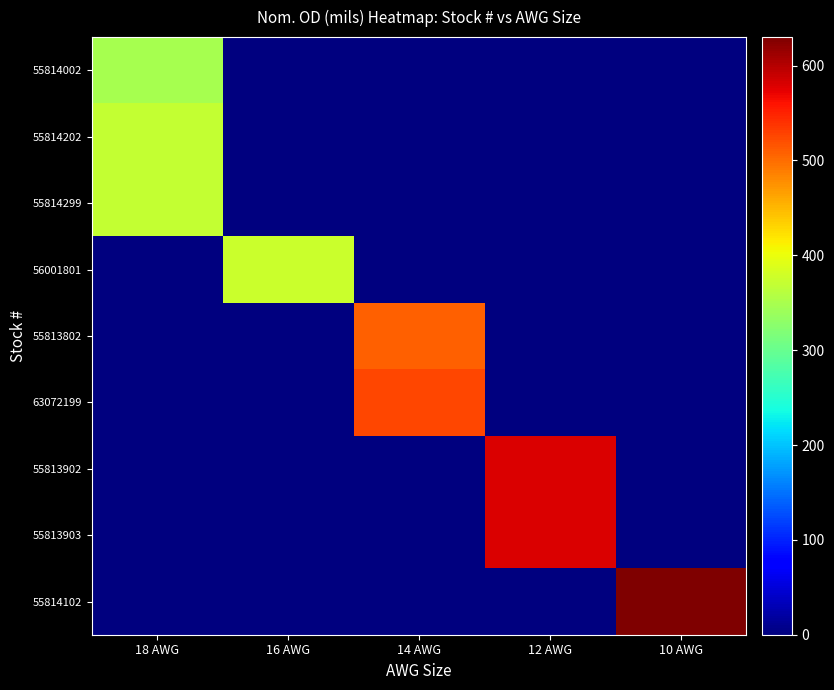

Reading right to left, extract all data points from this chart.

55814002: 10 AWG=0	12 AWG=0	14 AWG=0	16 AWG=0	18 AWG=348
55814202: 10 AWG=0	12 AWG=0	14 AWG=0	16 AWG=0	18 AWG=370
55814299: 10 AWG=0	12 AWG=0	14 AWG=0	16 AWG=0	18 AWG=370
56001801: 10 AWG=0	12 AWG=0	14 AWG=0	16 AWG=375	18 AWG=0
55813802: 10 AWG=0	12 AWG=0	14 AWG=508	16 AWG=0	18 AWG=0
63072199: 10 AWG=0	12 AWG=0	14 AWG=525	16 AWG=0	18 AWG=0
55813902: 10 AWG=0	12 AWG=580	14 AWG=0	16 AWG=0	18 AWG=0
55813903: 10 AWG=0	12 AWG=580	14 AWG=0	16 AWG=0	18 AWG=0
55814102: 10 AWG=630	12 AWG=0	14 AWG=0	16 AWG=0	18 AWG=0